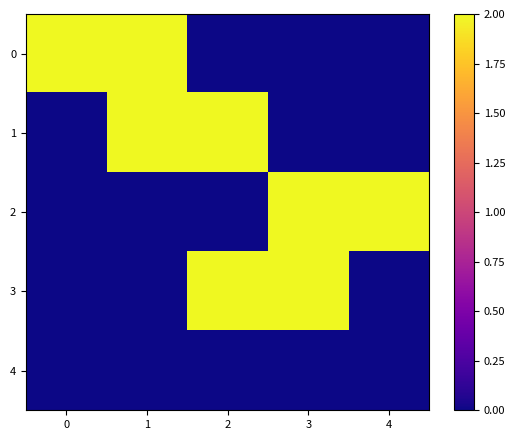

Reading left to right, what are all the values shown in this chart?

0: 0=2	1=2	2=0	3=0	4=0
1: 0=0	1=2	2=2	3=0	4=0
2: 0=0	1=0	2=0	3=2	4=2
3: 0=0	1=0	2=2	3=2	4=0
4: 0=0	1=0	2=0	3=0	4=0